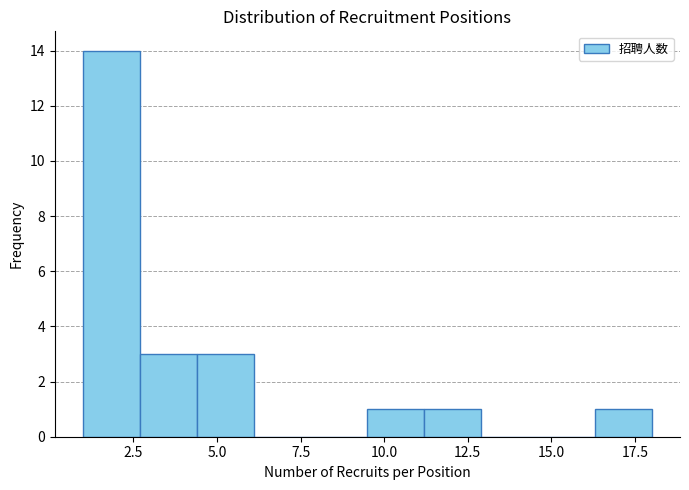

Read against the x-axis, roughly where is the centre of the tallest bar?

2.0